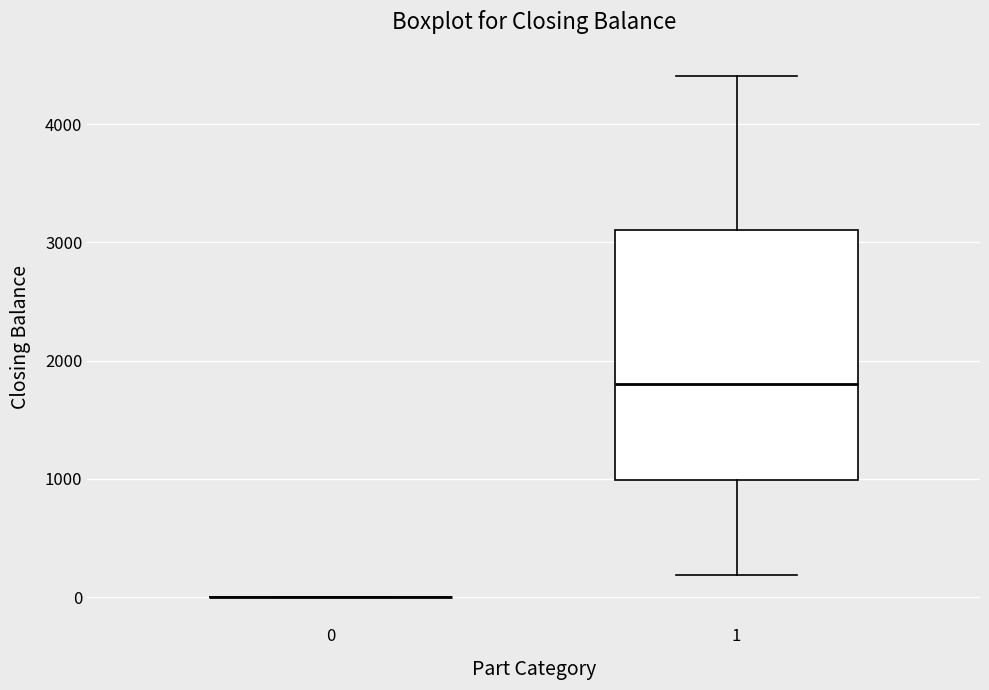

Reading left to right, read every box against the y-axis: the position of its median line, the range the box covers, and the ends of its whiskers. The values are not printed on the chart, so give them approximately, as read against the axis.

0: box collapsed to a line at 0, whiskers 0 to 0
1: median 1800, box 1000 to 3100, whiskers 200 to 4400